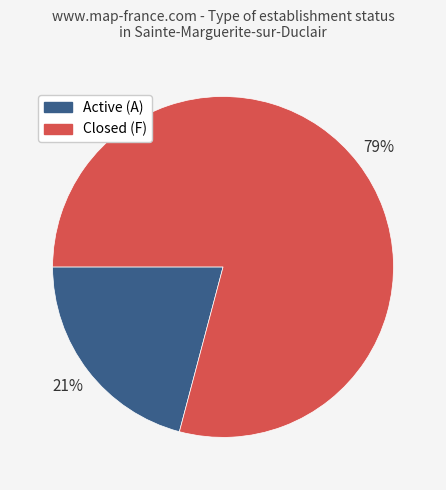

Is there any slice that represents more than half of the pie?

Yes